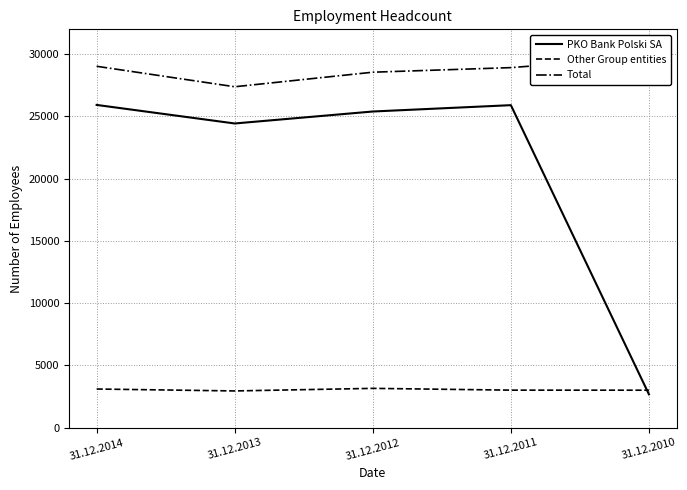

List the labels in order of Total value, smallest first.

31.12.2013, 31.12.2012, 31.12.2011, 31.12.2014, 31.12.2010